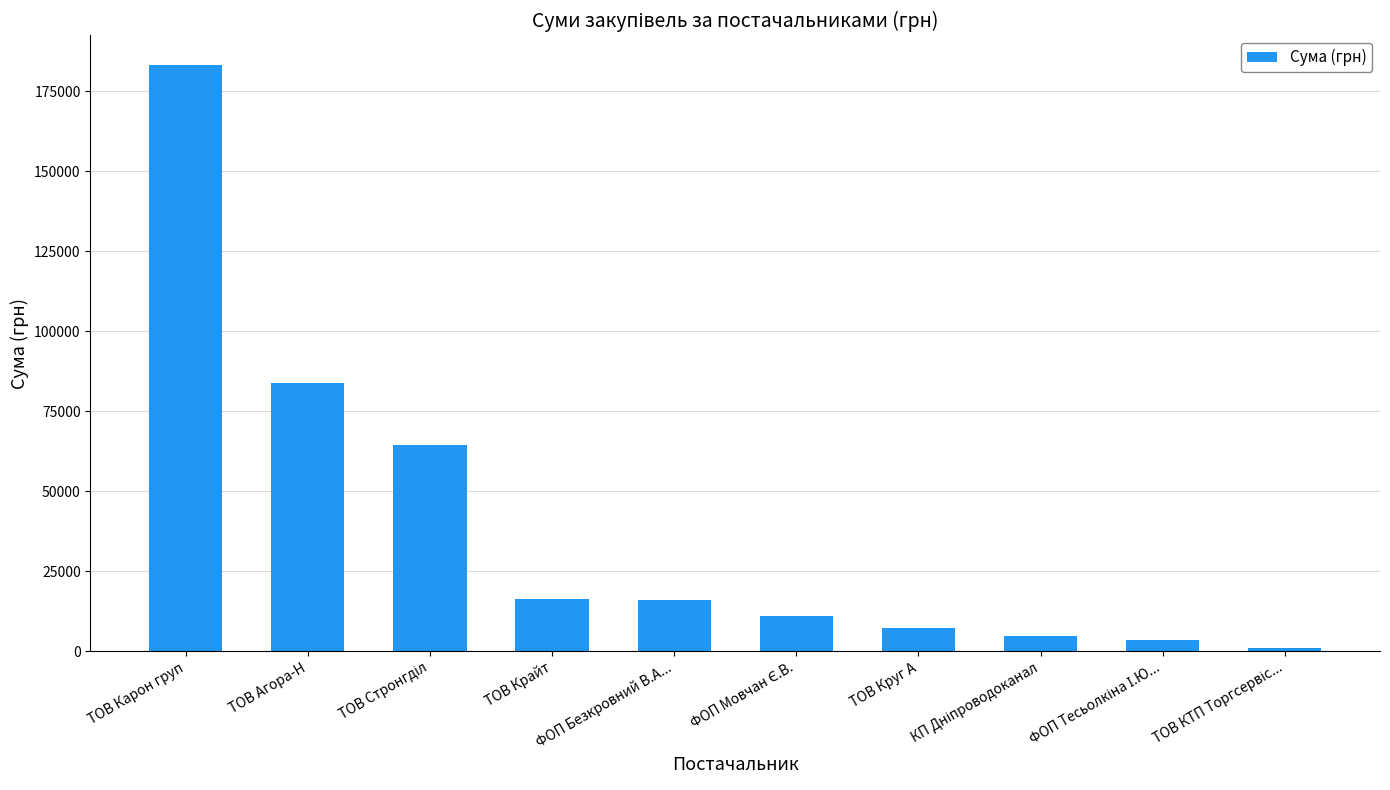

How many values are below 15849?

5